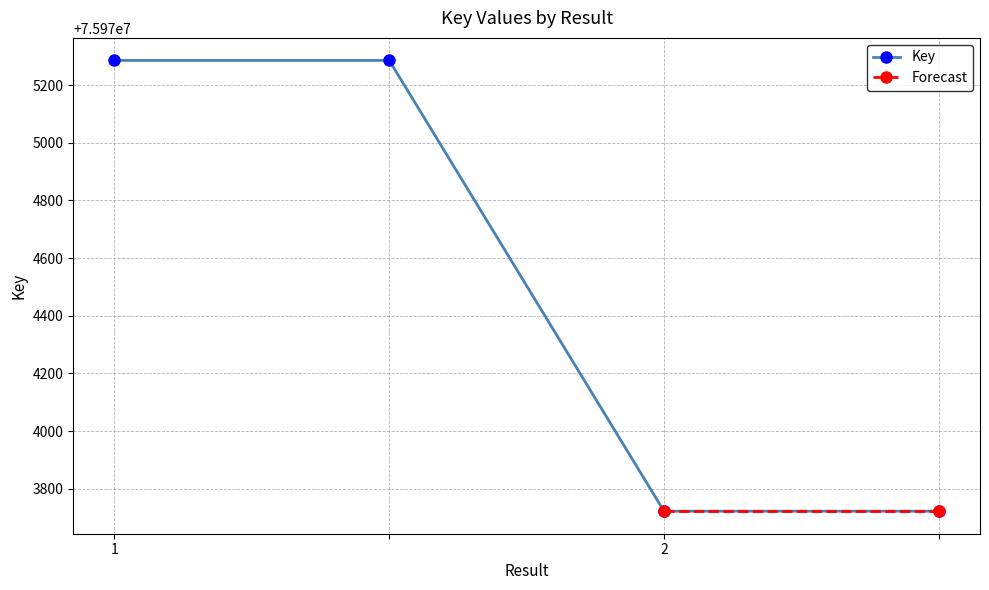

What is the maximum value shown in the chart?

75975286